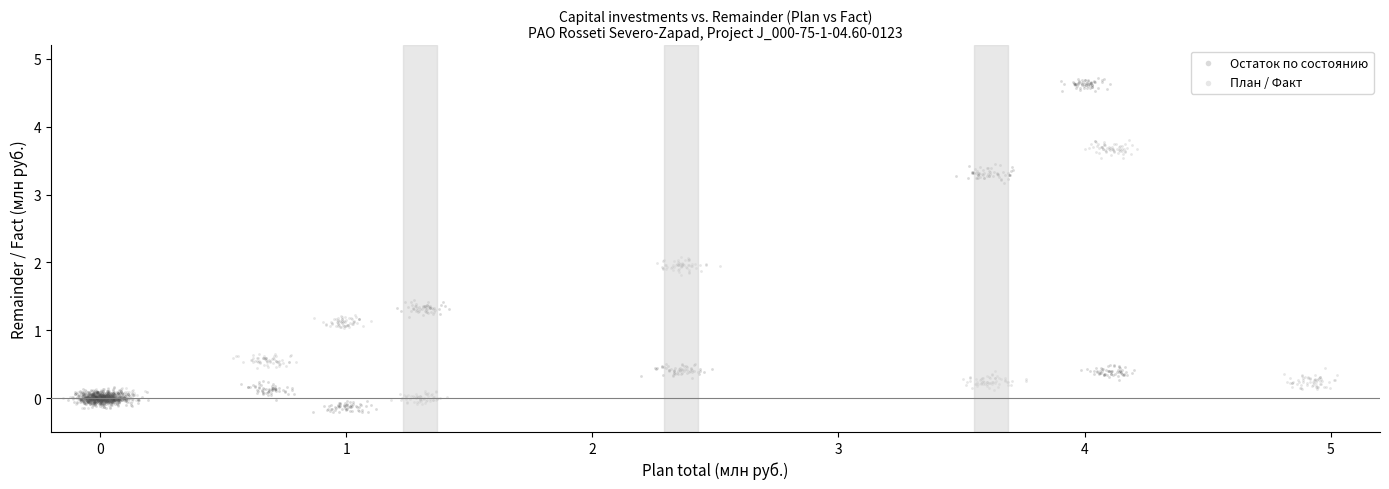

Which series reaches the maximum Y coordinate?

Остаток по состоянию